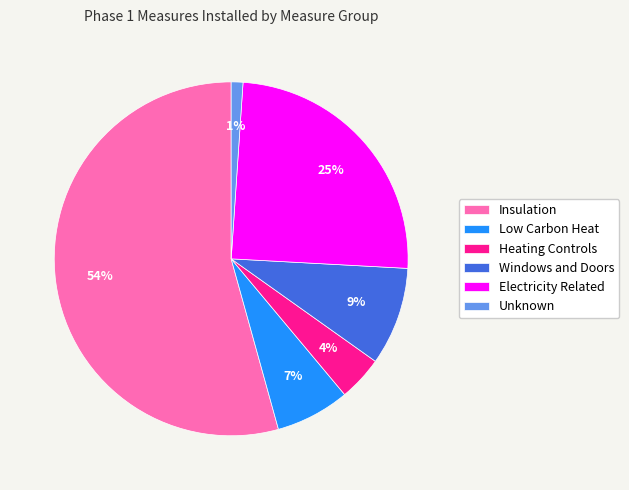

Rank the categories by value from lowest to highest.

Unknown, Heating Controls, Low Carbon Heat, Windows and Doors, Electricity Related, Insulation